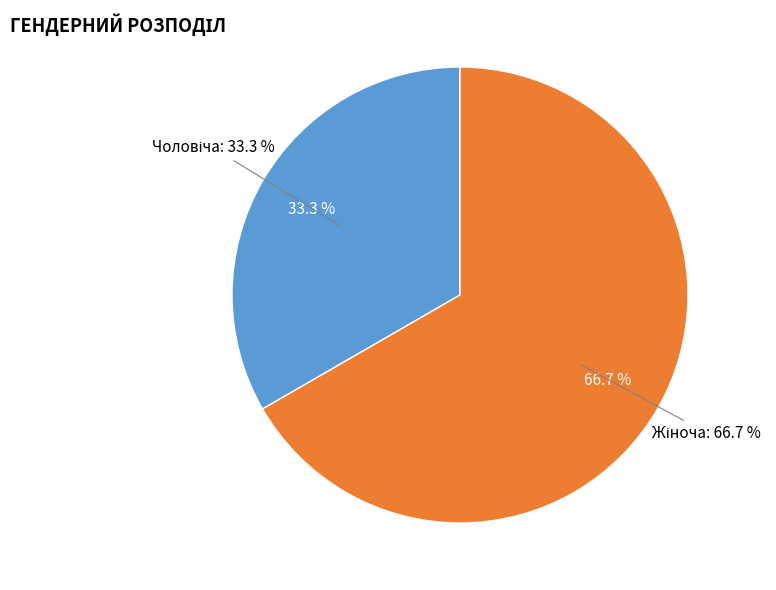

To the nearest percent, what is the difference between the largest and smallest slice percentages?

33%